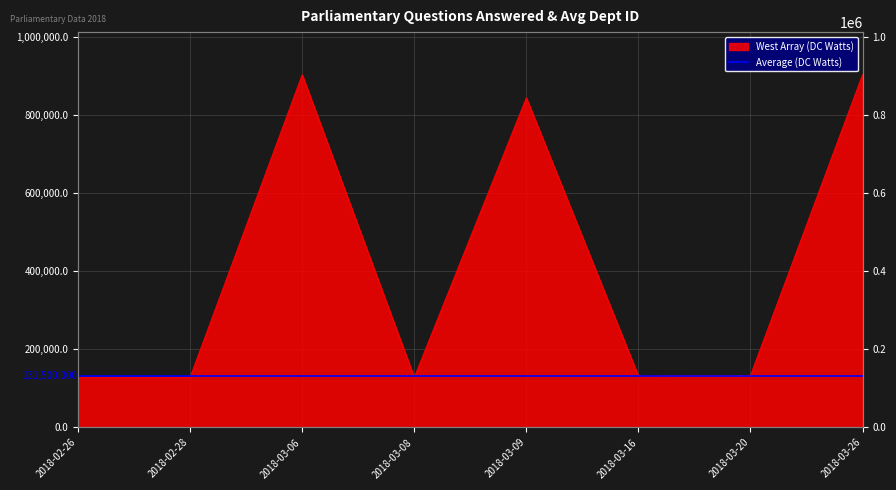

Which has a higher value, 2018-02-26 or 2018-02-28?

2018-02-28